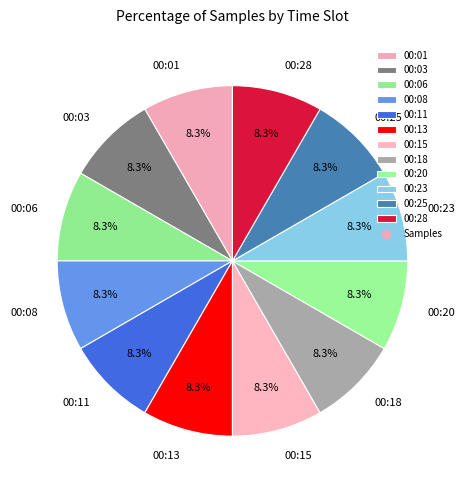

True or false: 00:15 accounts for 2% of the total.

False